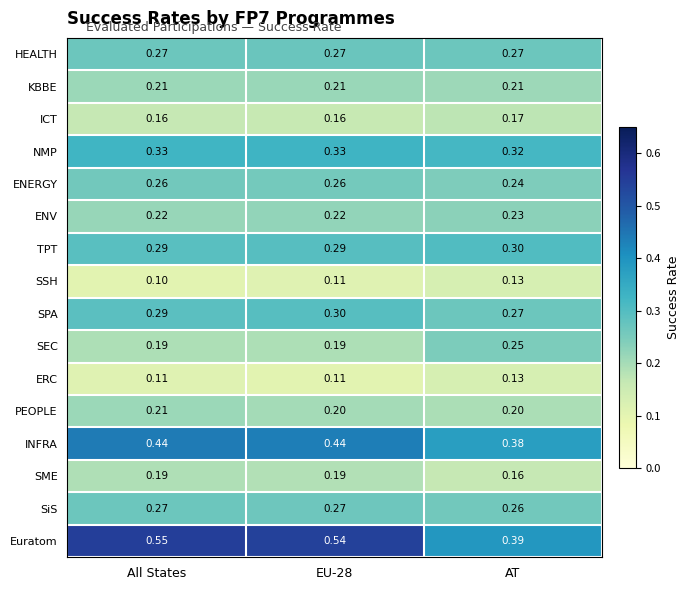

At which category does the chart reach its minimum across all series?

All States